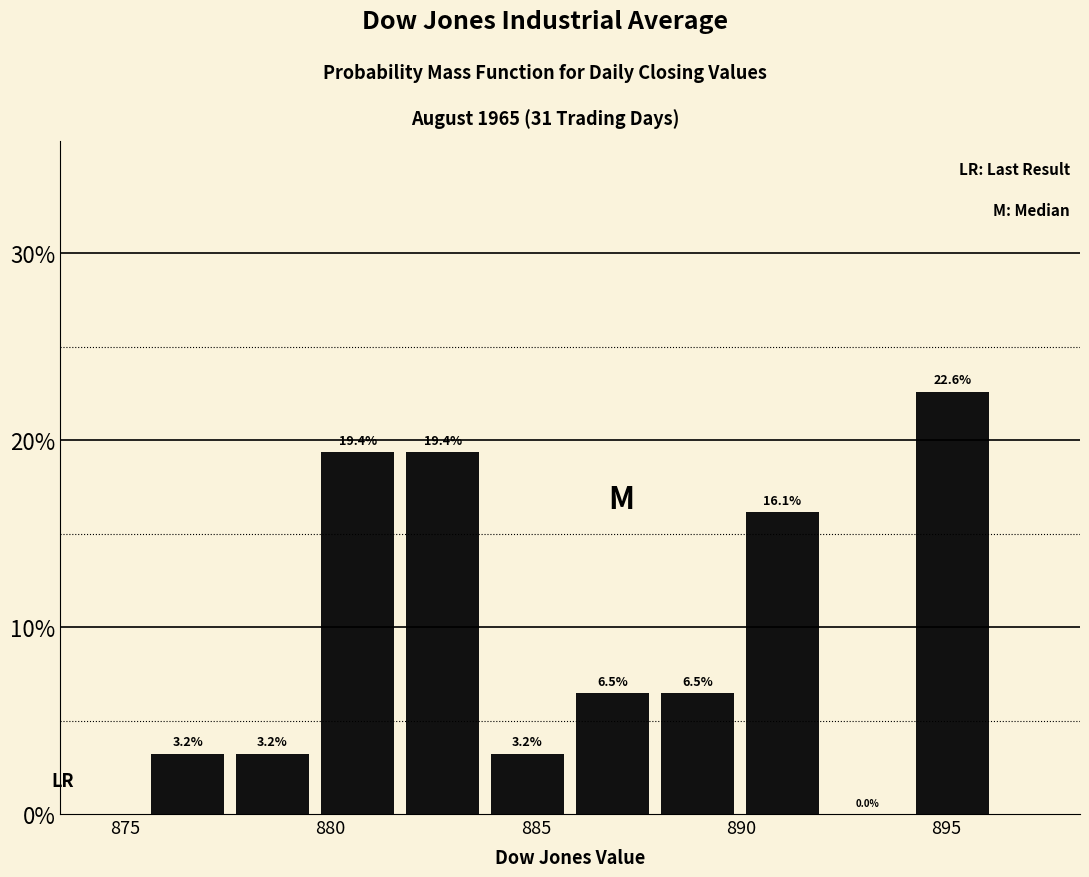

What is the height of the bar covering 888.0 to 890.0 on the x-axis? The bar edges are not printed on the chart, so give them approximately, as read against the axis.

6.5